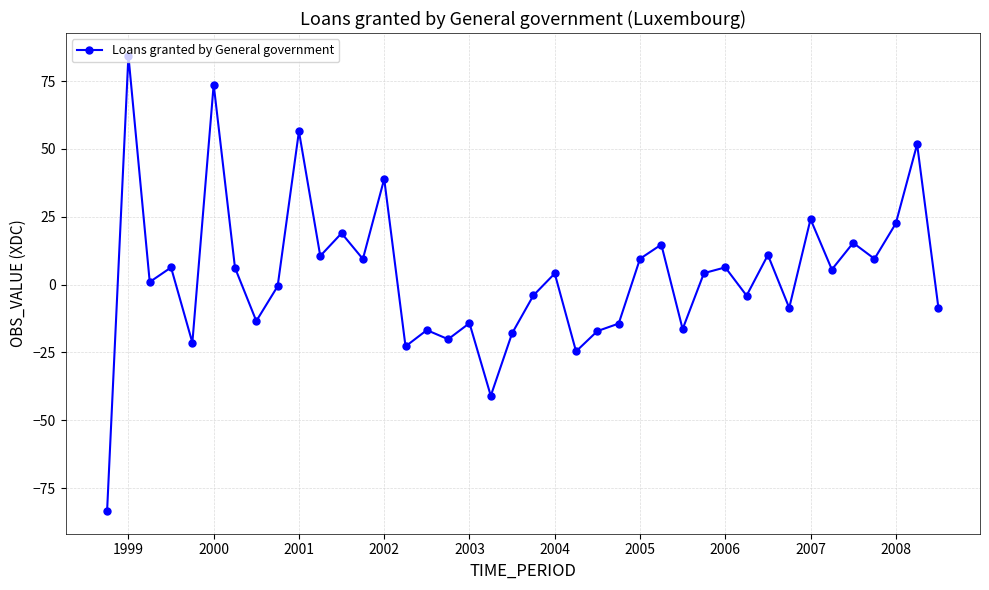

What is the difference between the second highest and second lowest values?

114.7